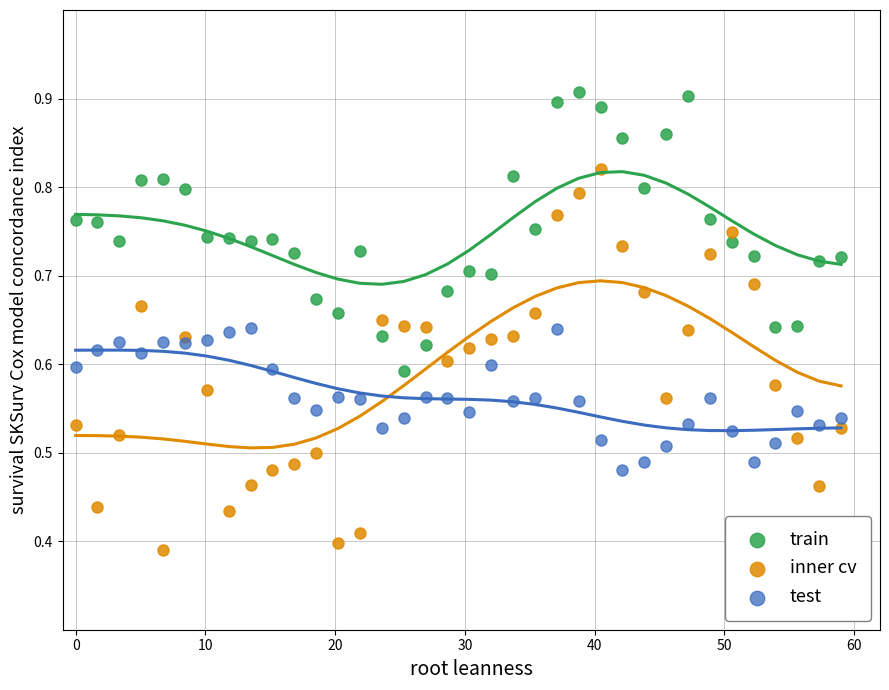

Which series has the widest spread of Y values?

inner cv